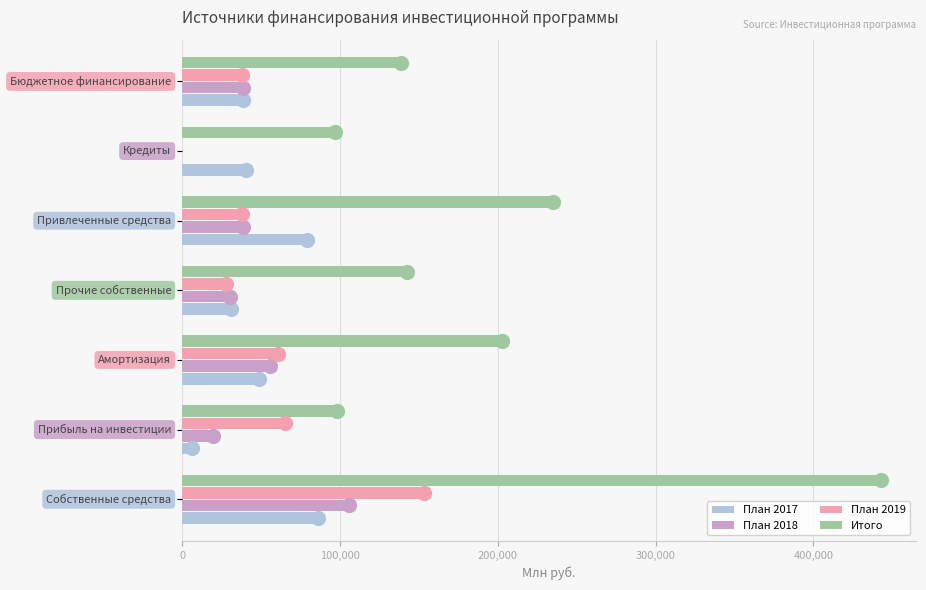

At how many categories does at least one series exceed 256639?

1